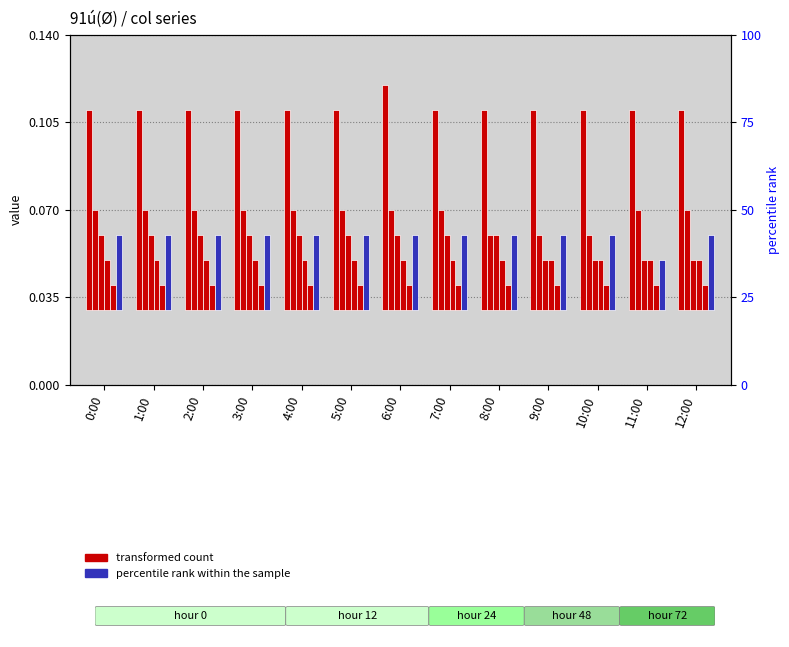

True or false: col_8 has a value of 0.0 at 6:00.

False